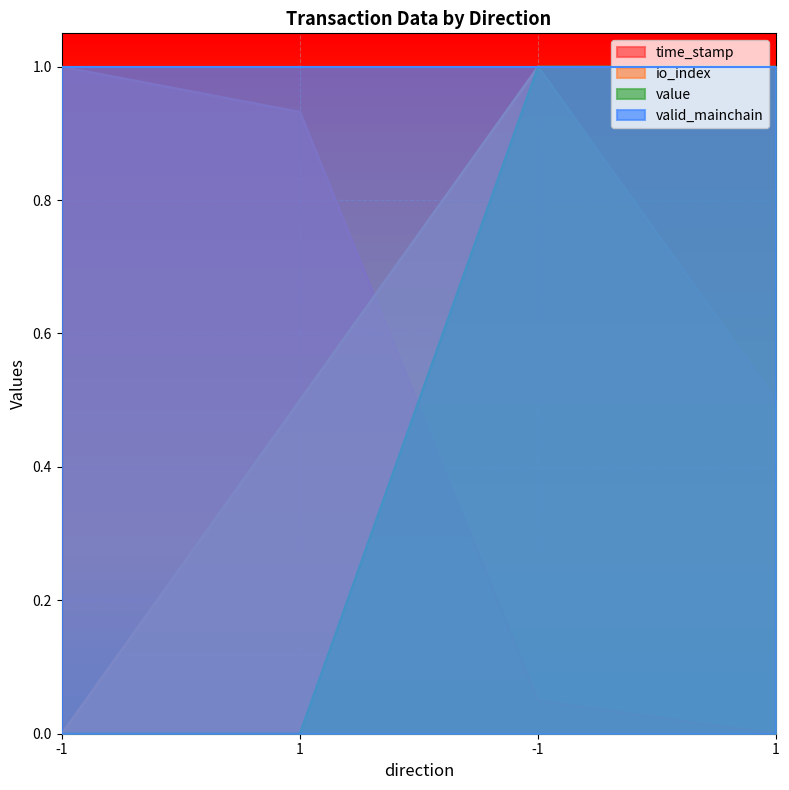

True or false: io_index has a value of 0.2 at 1.

False